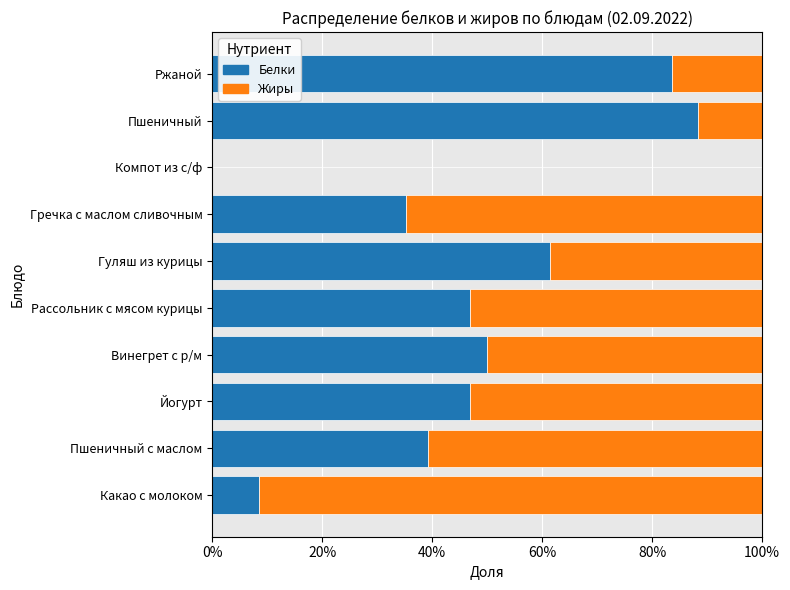

True or false: Белки has a value of 36.1 at Гуляш из курицы.

False